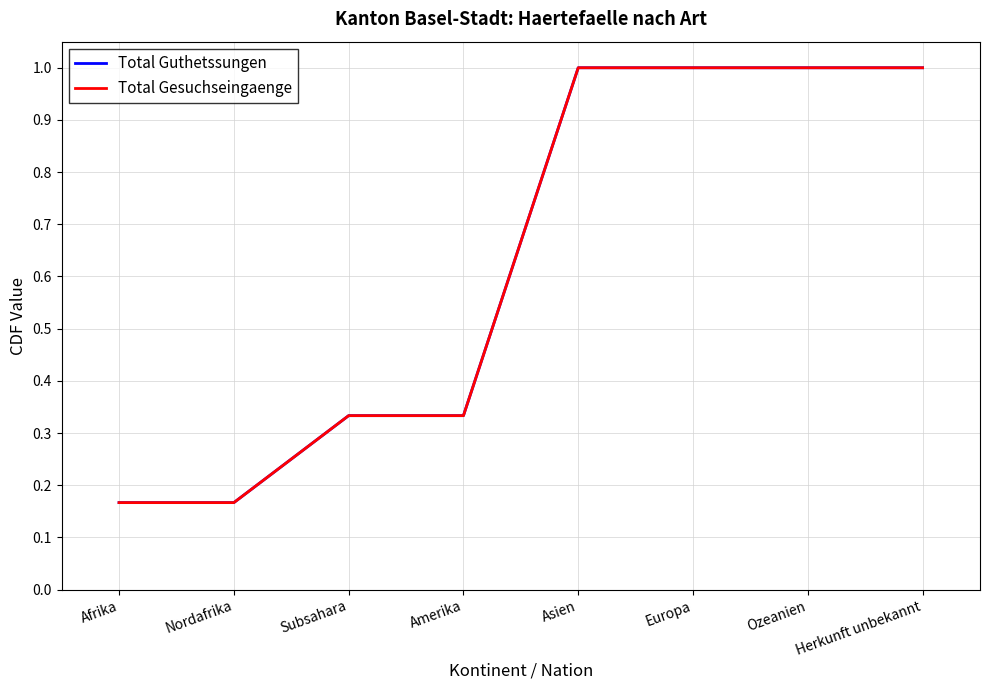

Does the chart have visible grid lines?

Yes